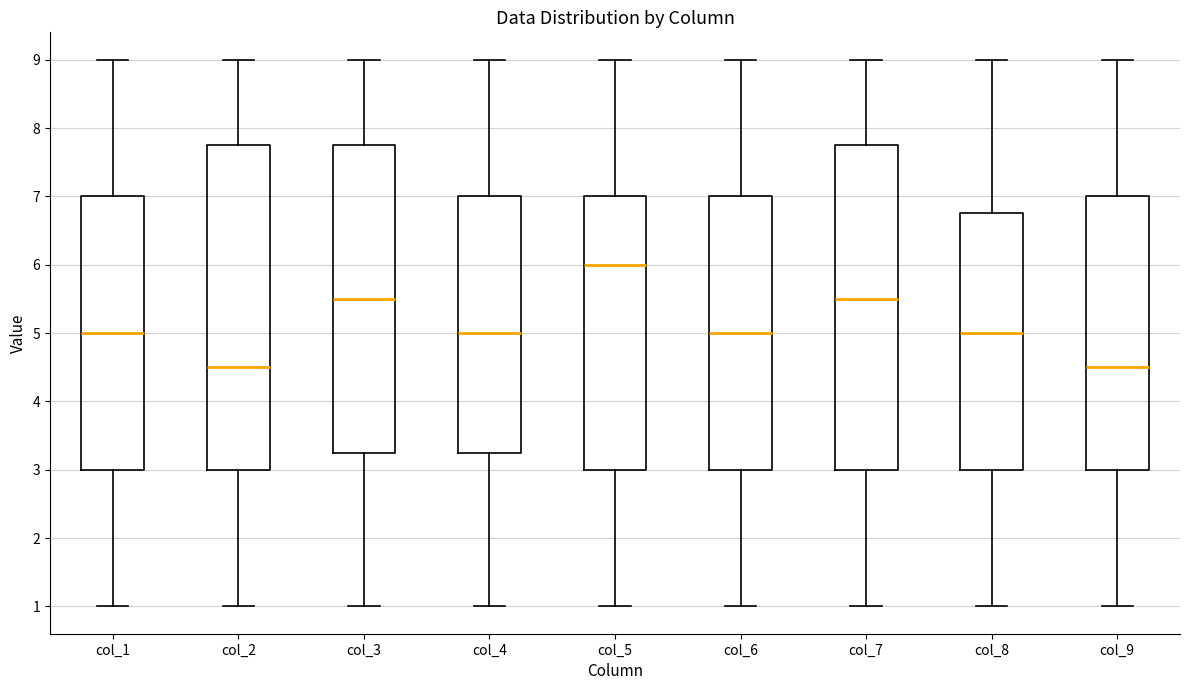

Where is the lower edge of the box for col_9 on the y-axis? The values are not printed on the chart, so give them approximately, as read against the axis.

3.0